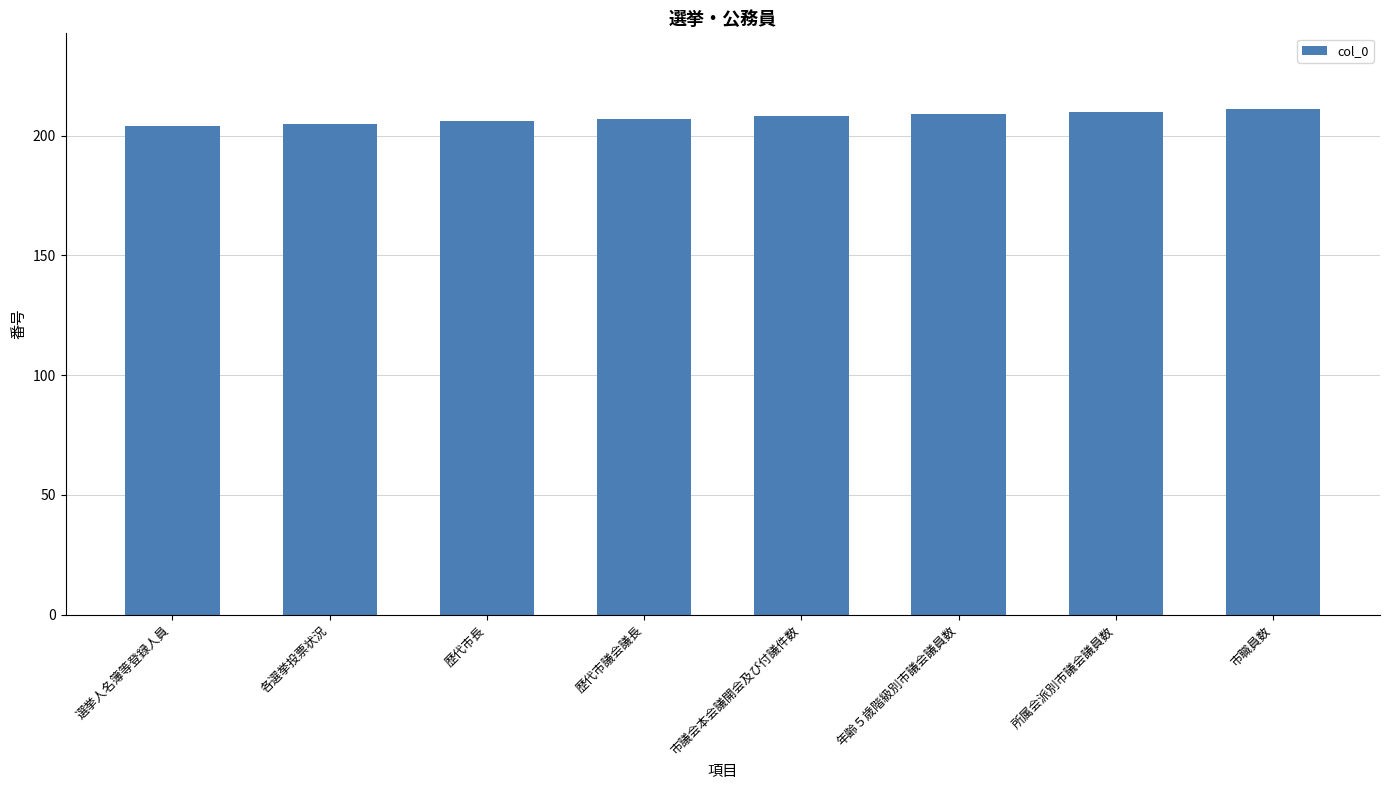

Which has a higher value, 歴代市議会議長 or 市職員数?

市職員数